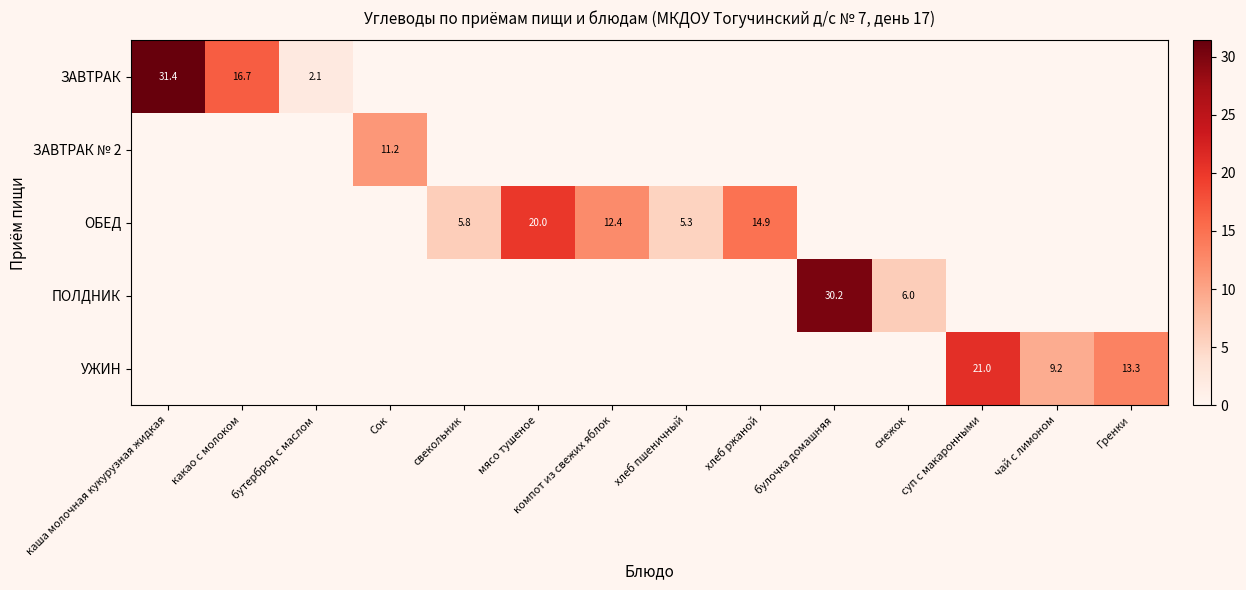

At how many categories does at least one series exceed 11?

9